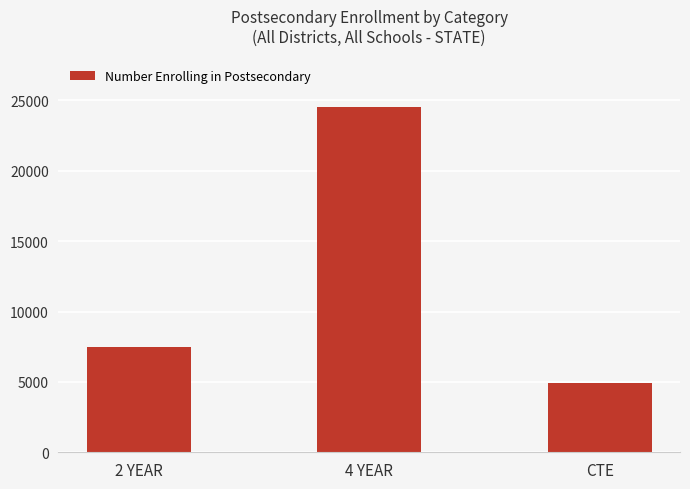

List the labels in order of value, largest first.

4 YEAR, 2 YEAR, CTE